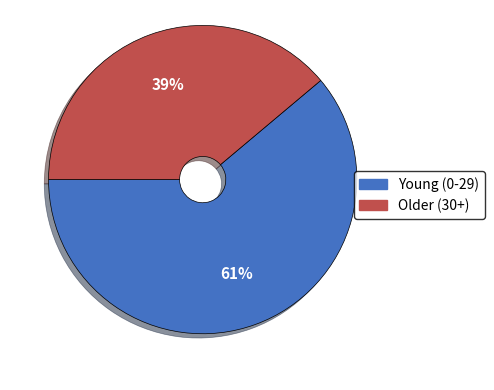

Is there any slice that represents more than half of the pie?

Yes